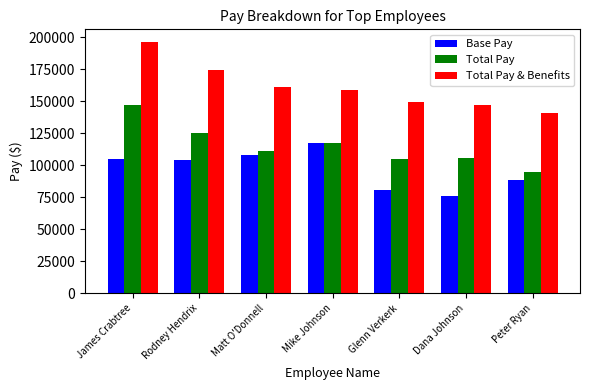

What is the sum of the Total Pay values at Mike Johnson and Rodney Hendrix?

242160.7